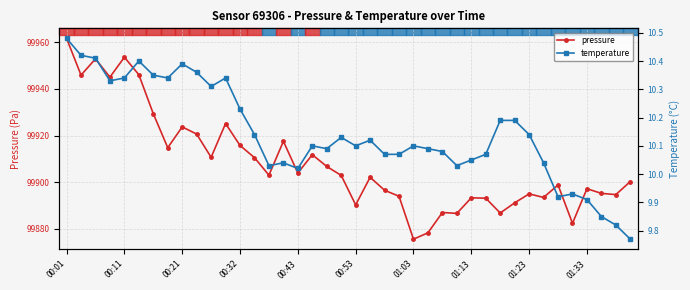

What are all the series names shown in the legend?

pressure, temperature